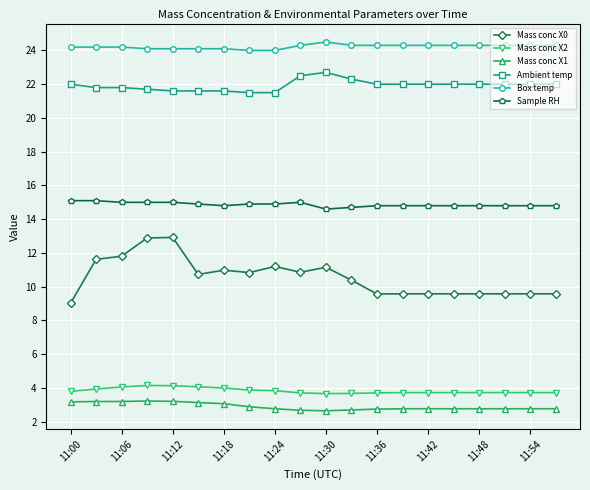

Which series has the largest range (max minus min)?

Mass conc X0